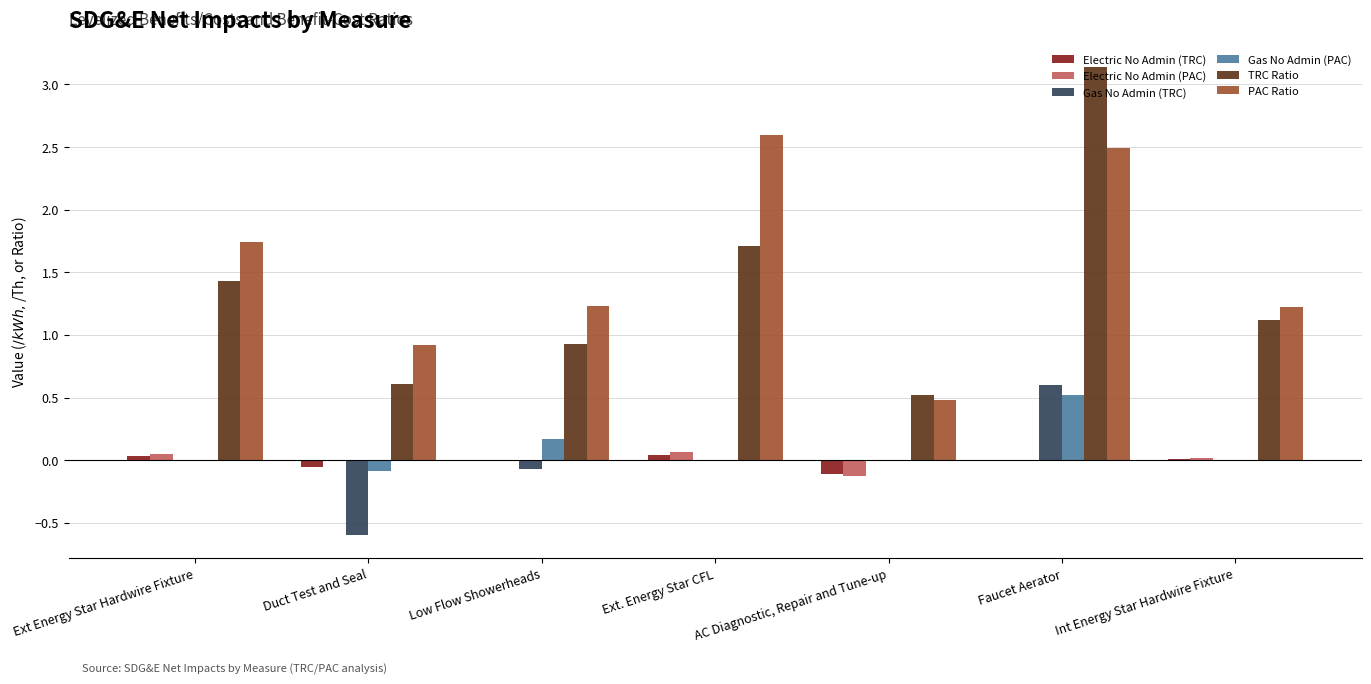

At which category is the sum across all series the highest?

Faucet Aerator